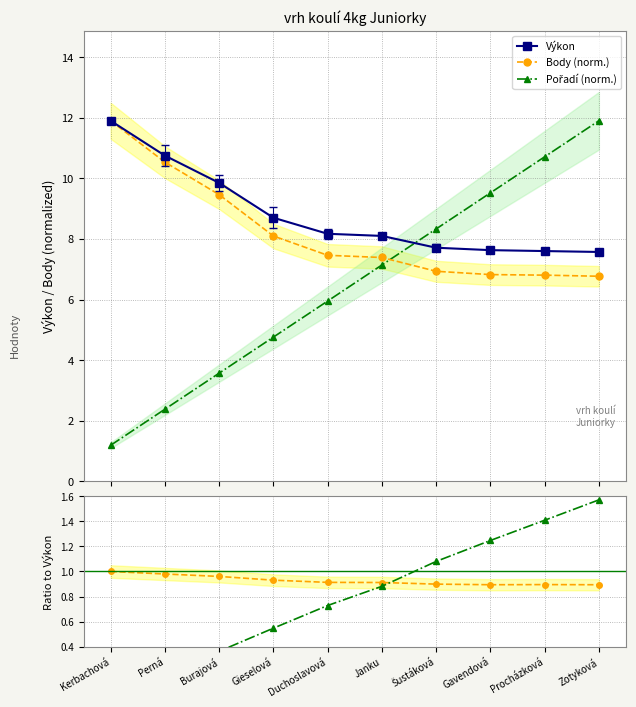

What is the difference between the second highest and minimum values in the Pořadí / Výkon series?

1.3